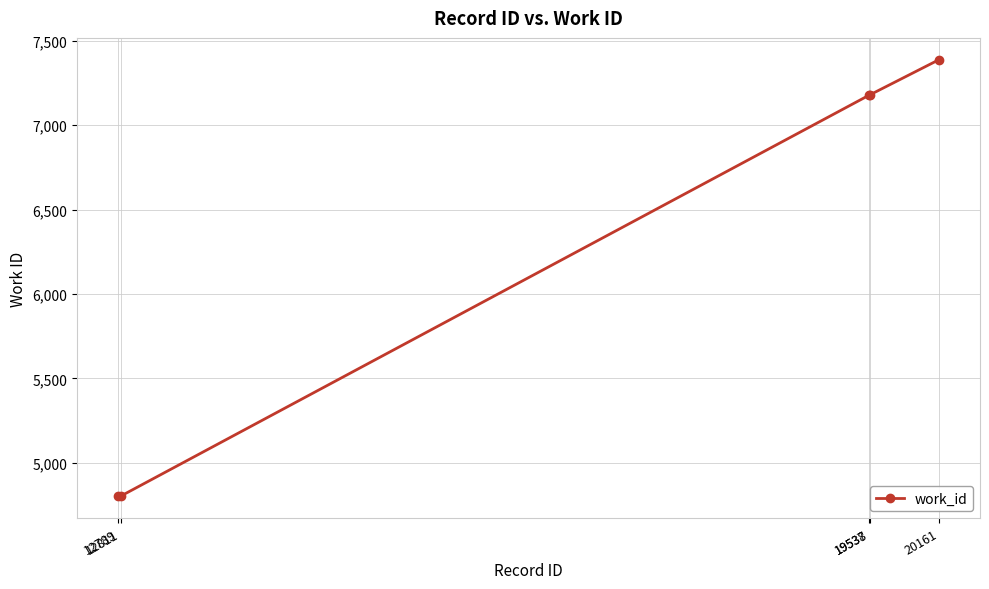

What is the greatest value displayed?

7388